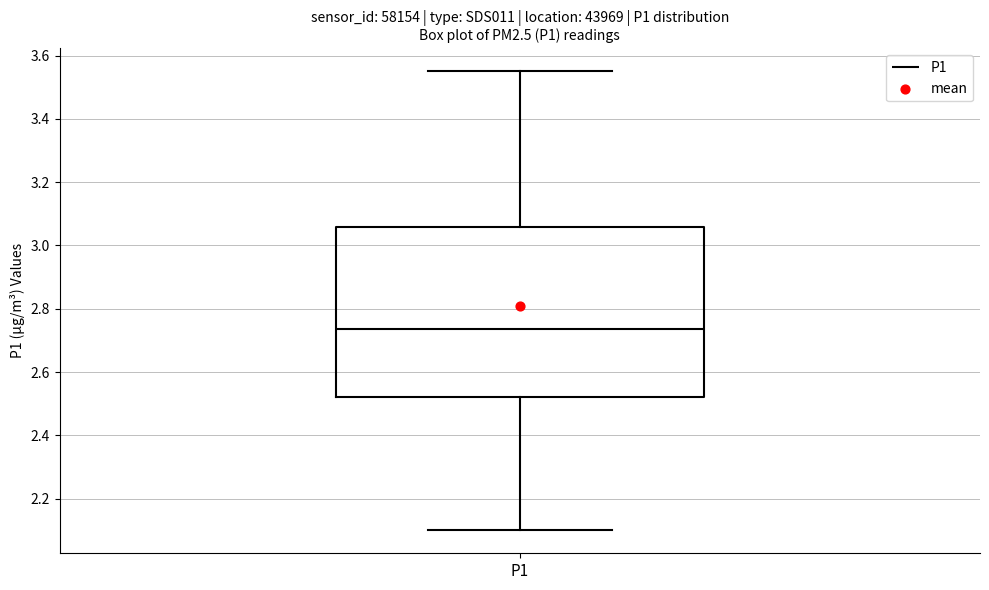

Transcribe this box plot: give where the median line is, the range the box spans, and where the two whiskers end, as read against the y-axis. The values are not printed on the chart, so give them approximately, as read against the axis.

median 2.74, box 2.52 to 3.06, whiskers 2.10 to 3.56